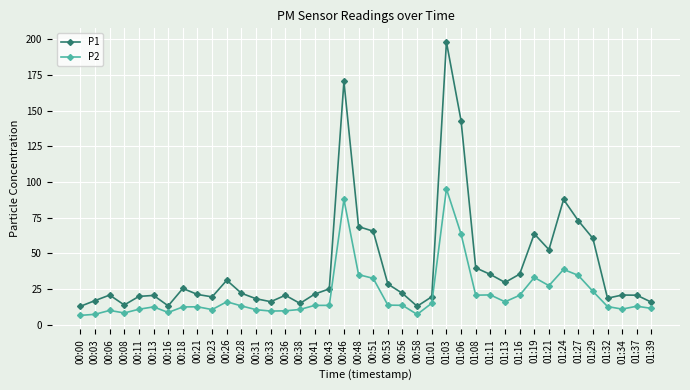

True or false: P1 and P2 cross at least once.

False